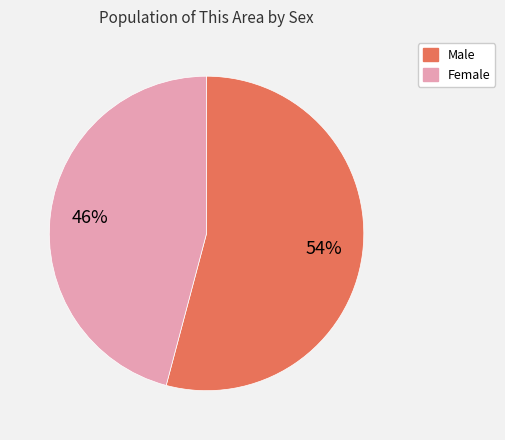

Count the number of slices in the pie.

2